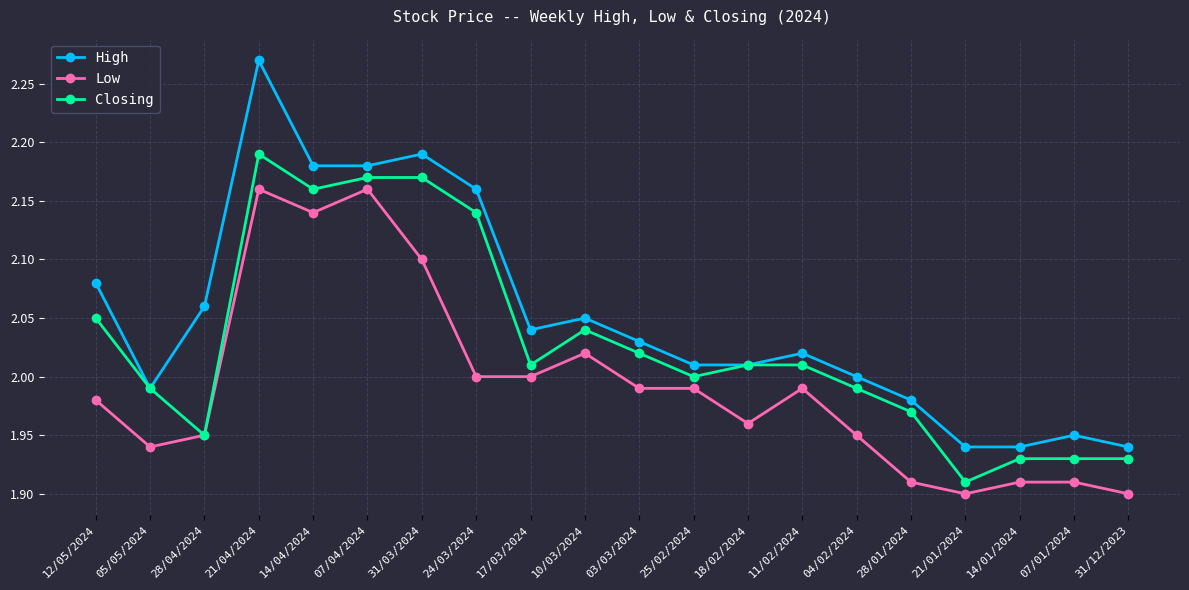

What is the total value across all series at 11/02/2024?

6.0